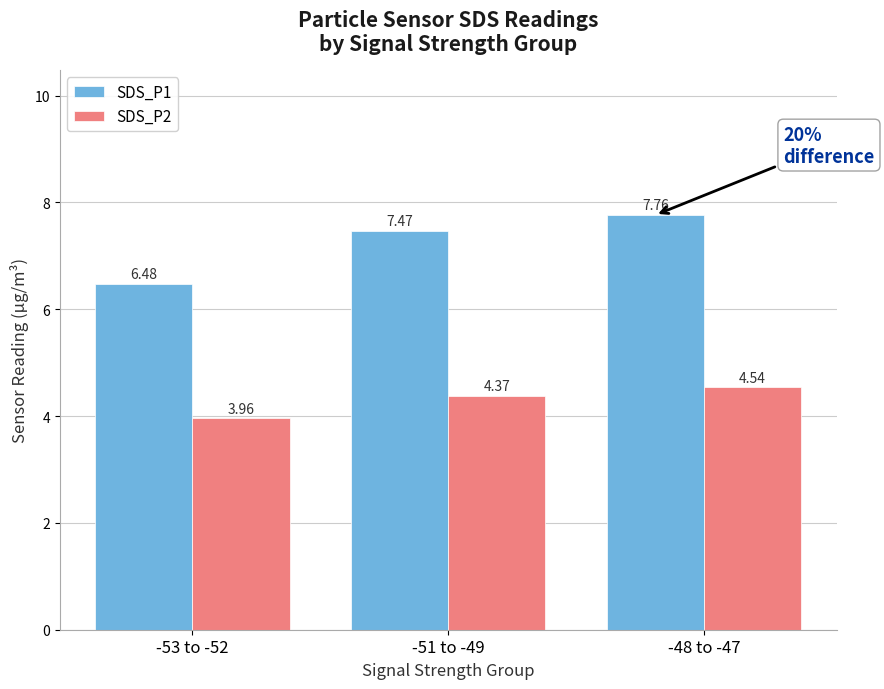

Is it true that SDS_P2 equals 2.7 at -48 to -47?

False